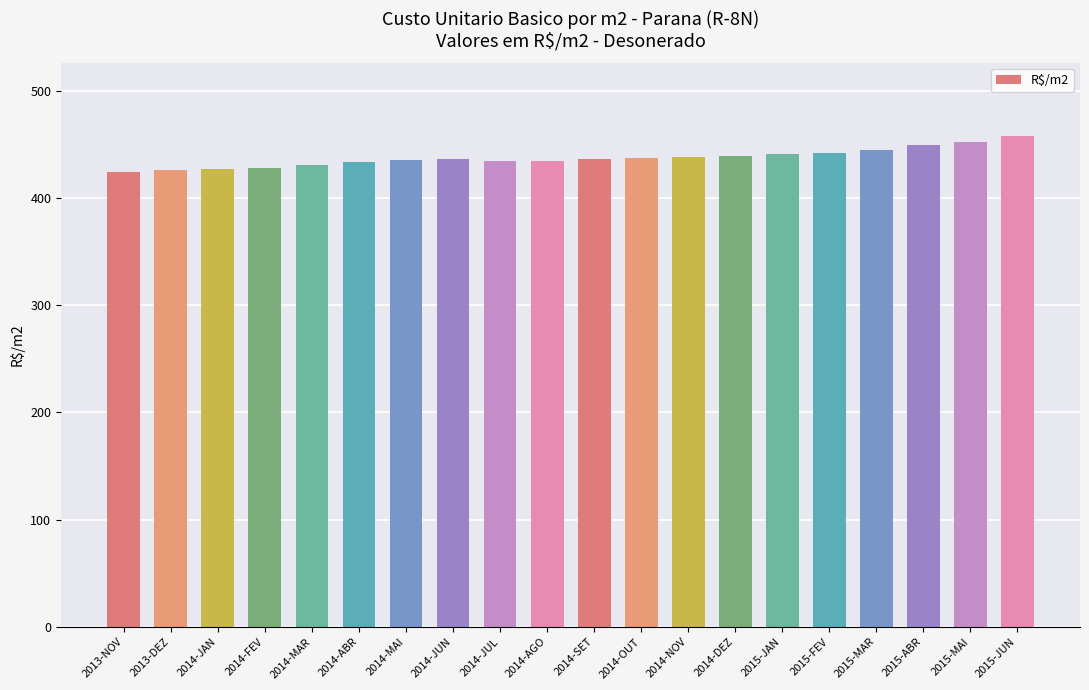

How many bars are there in total?

20